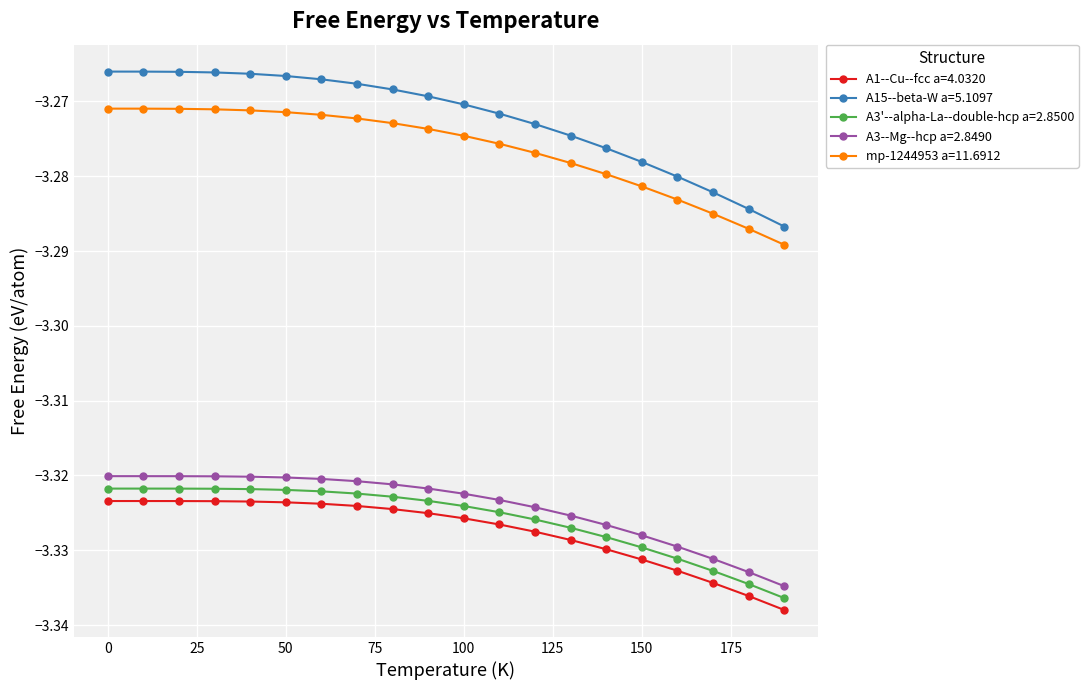

Which series has the widest spread of values?

A15--beta-W a=5.1097